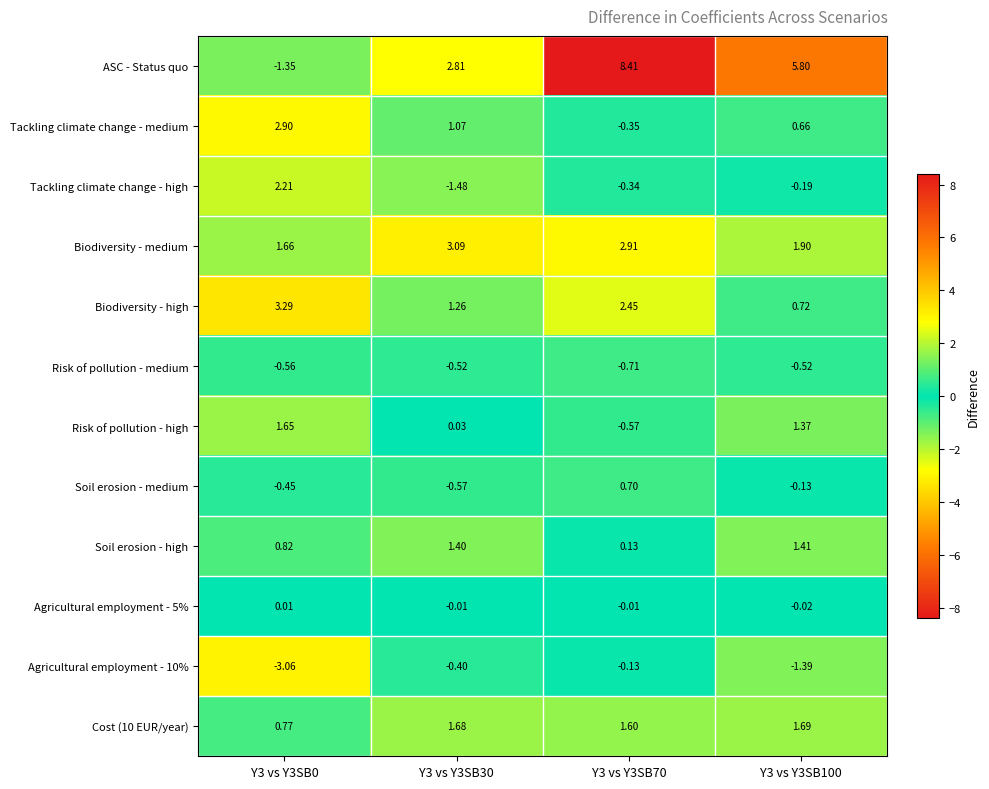

What is the difference between the highest and lowest values at Y3 vs Y3SB100?

7.2